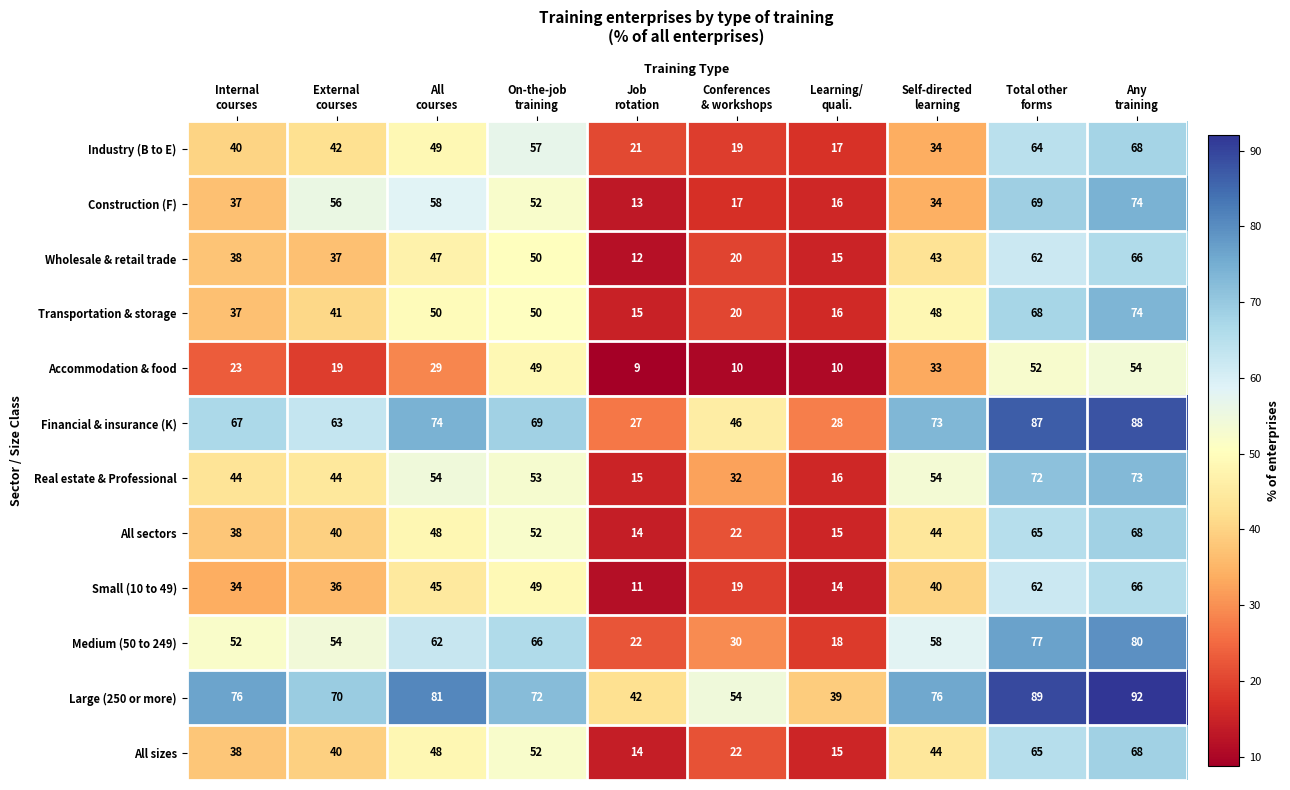

Count the number of categories in the chart.

10